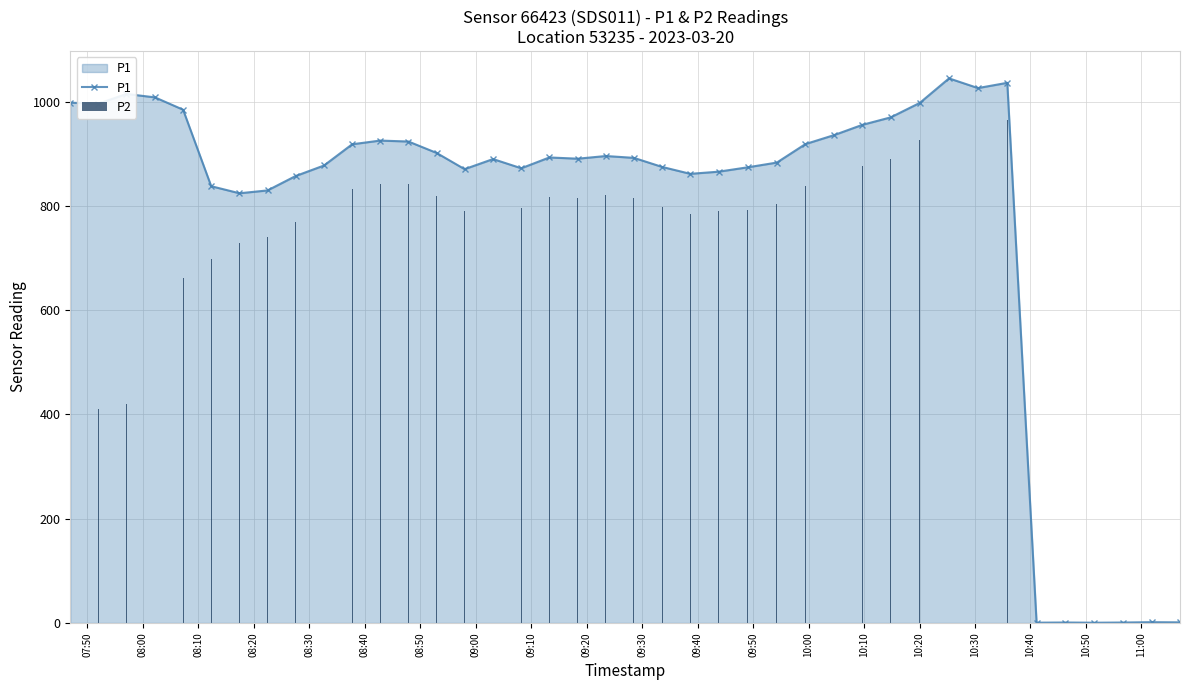

Rank the series by their average value, from highest to lowest.

P1, P2